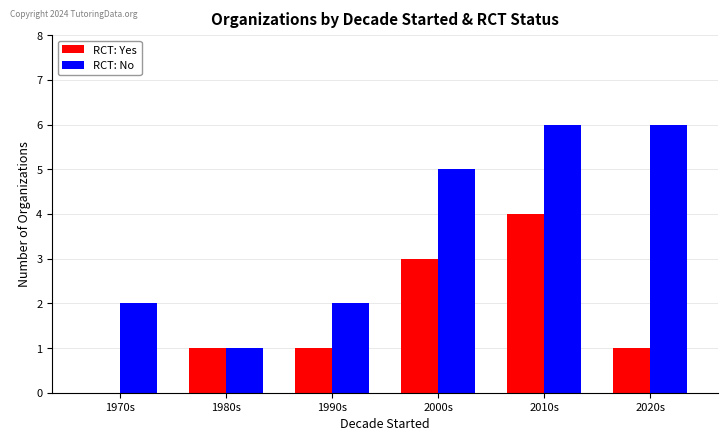

What is the maximum value for RCT: Yes?

4